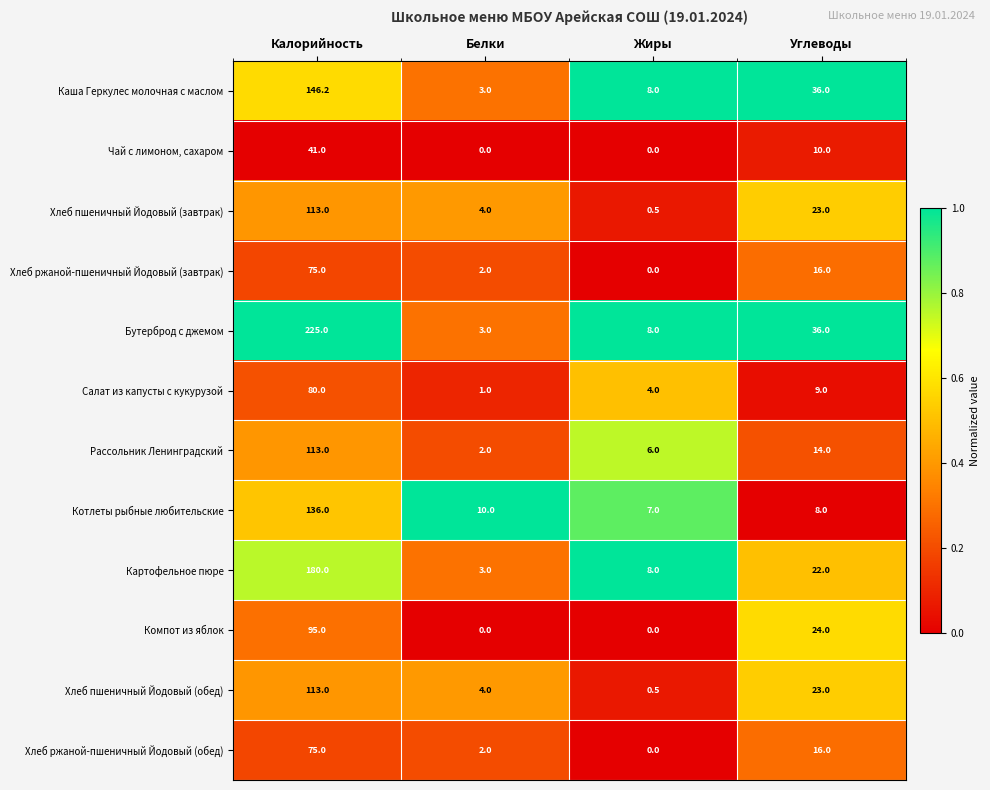

Which series has the largest total across all categories?

Бутерброд с джемом